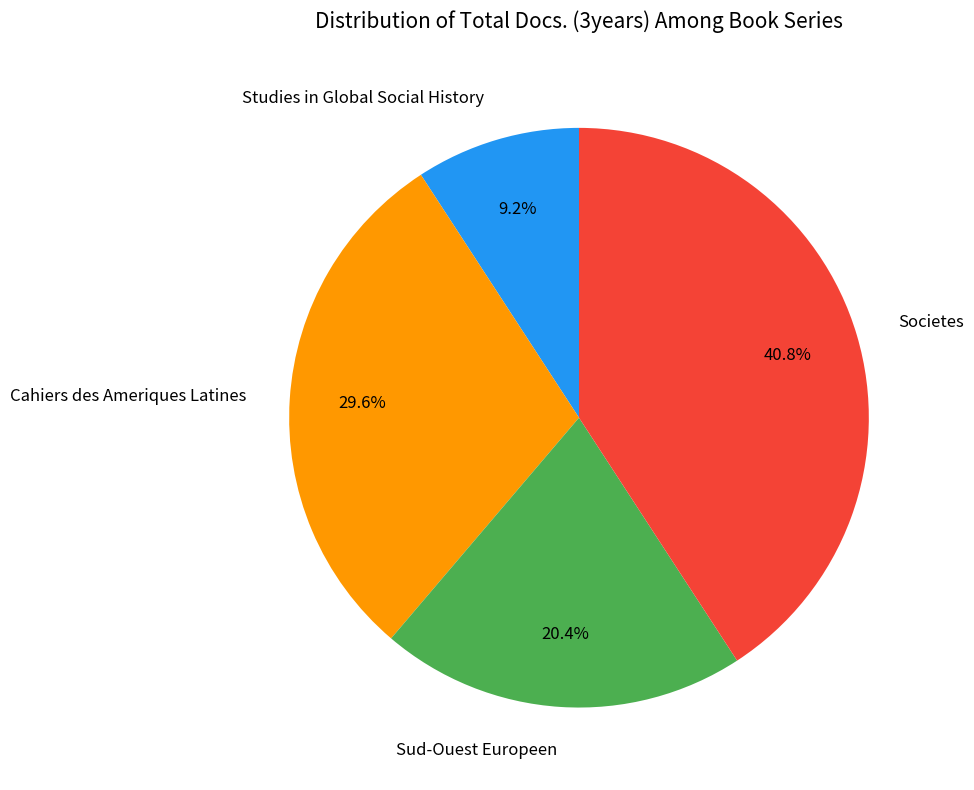

Count the number of slices in the pie.

4